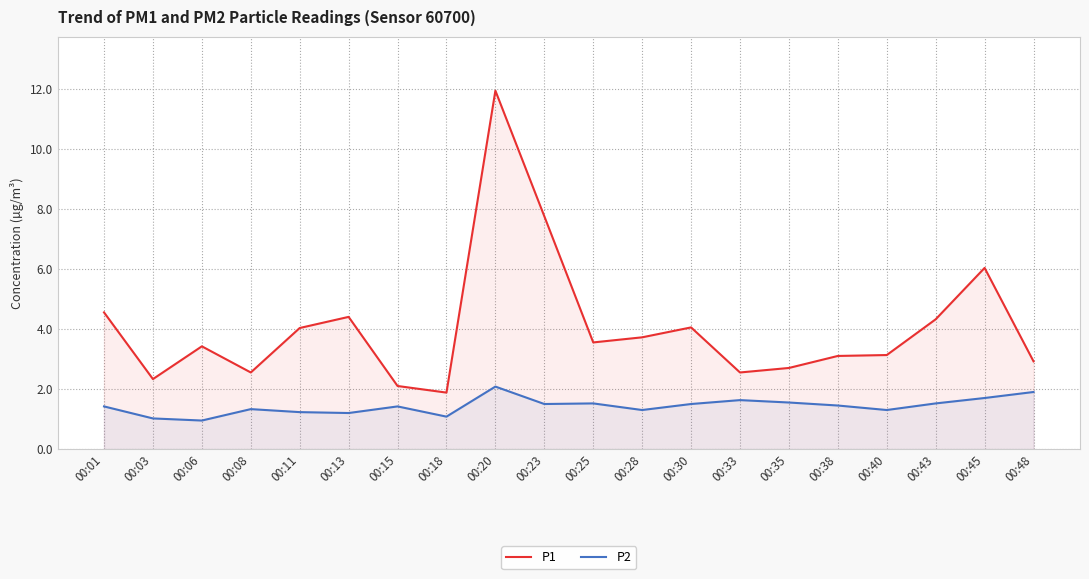

What are all the series names shown in the legend?

P1, P2